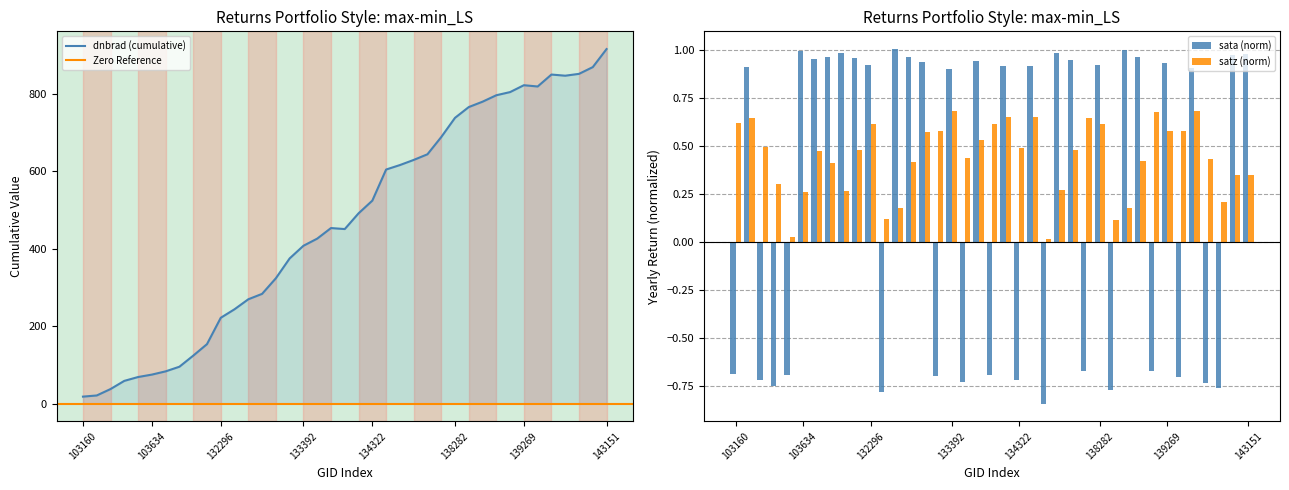

How many bars are there in total?

78